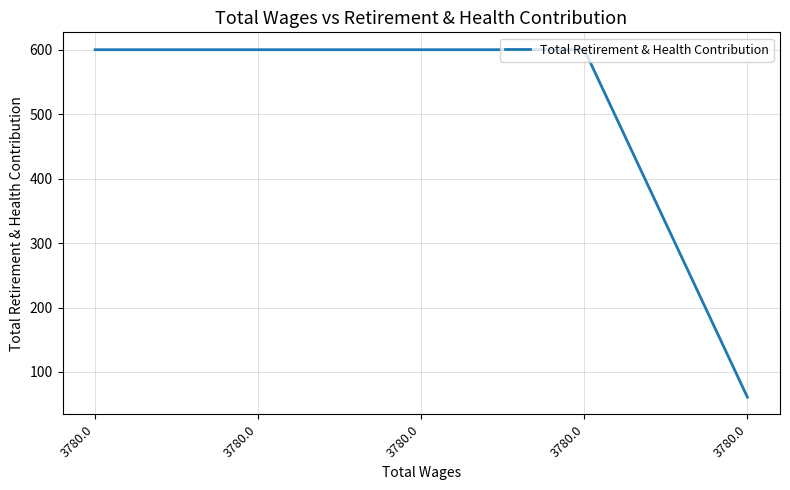

Count the number of categories in the chart.

5